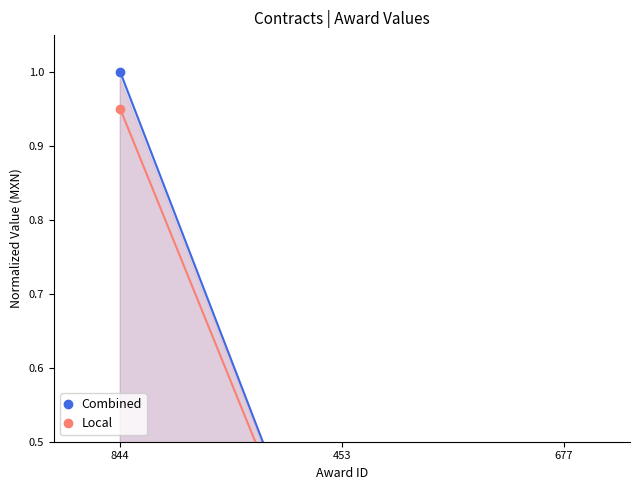

What is the maximum value shown in the chart?

1.0